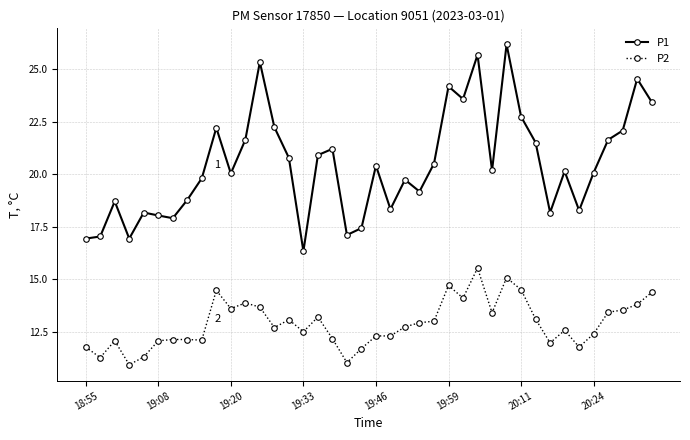

At how many categories does at least one series exceed 19?

26